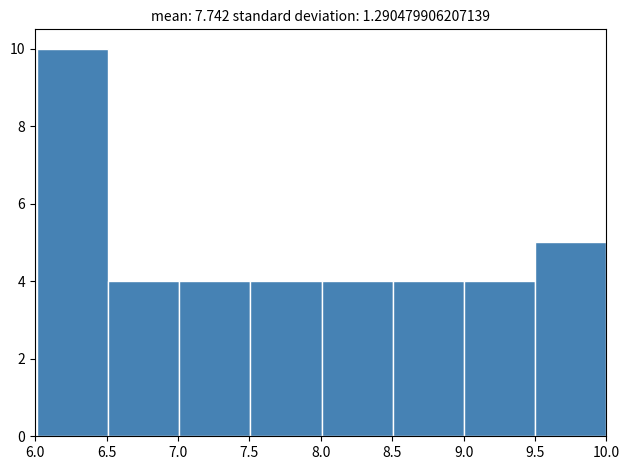

What is the height of the bar covering 7.5 to 8.0 on the x-axis? Neither the bar edges nor the heights are printed on the chart, so give them approximately, as read against the axes.

4